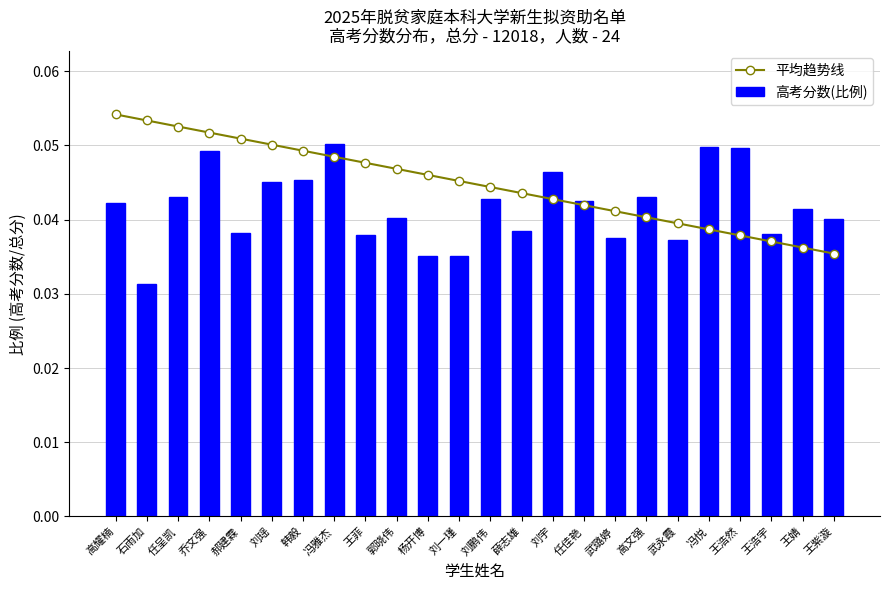

Reading left to right, list all the values displayed in this chart.

平均趋势线: 0.1	0.1	0.1	0.1	0.1	0.1	0.0	0.0	0.0	0.0	0.0	0.0	0.0	0.0	0.0	0.0	0.0	0.0	0.0	0.0	0.0	0.0	0.0	0.0
高考分数(比例): 0.0	0.0	0.0	0.0	0.0	0.0	0.0	0.1	0.0	0.0	0.0	0.0	0.0	0.0	0.0	0.0	0.0	0.0	0.0	0.0	0.0	0.0	0.0	0.0